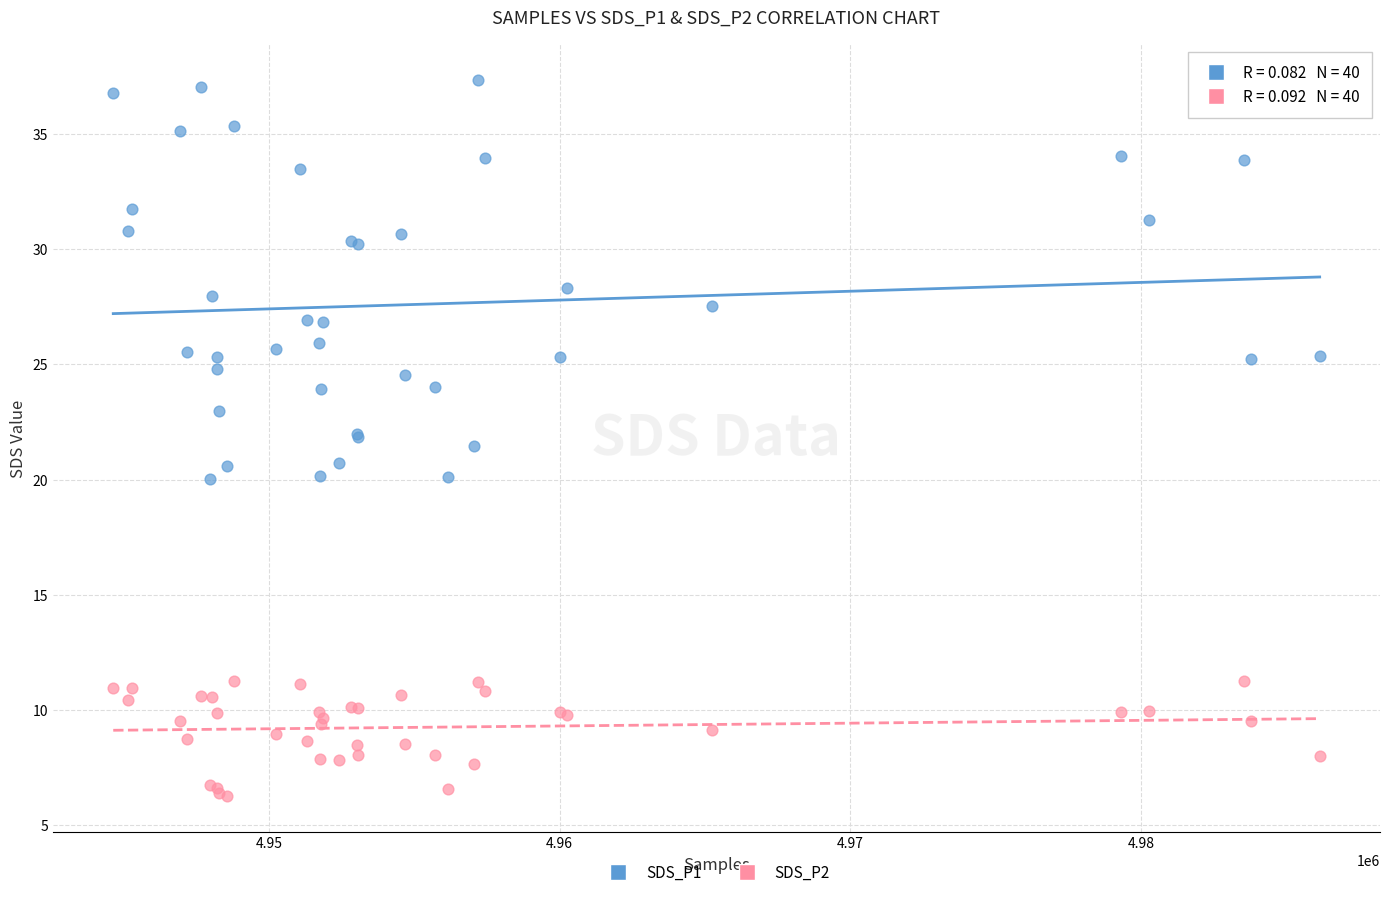

What is the X range (max minus min) for the scatter plot?

41484.0